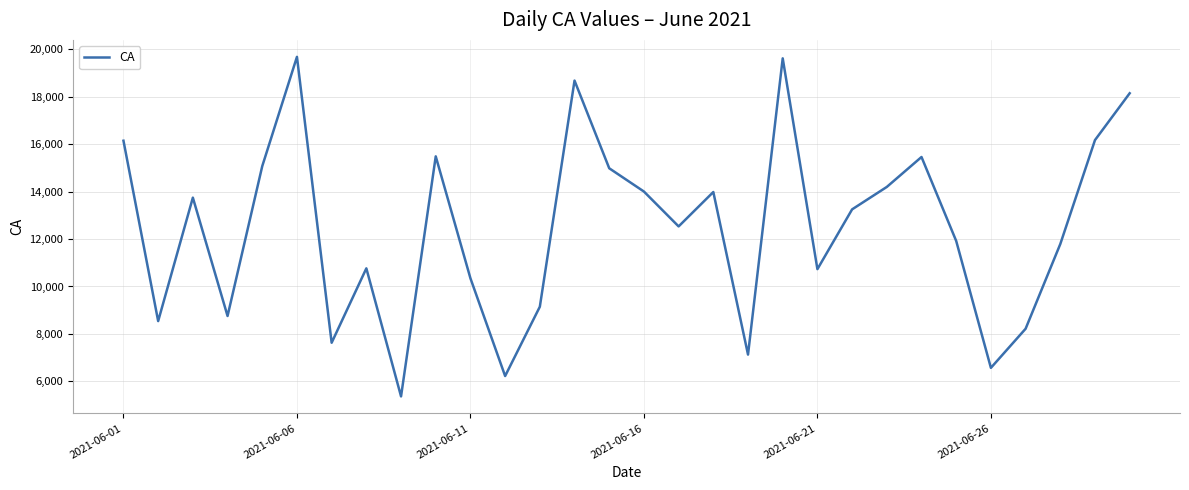

What is the smallest value displayed?

5369